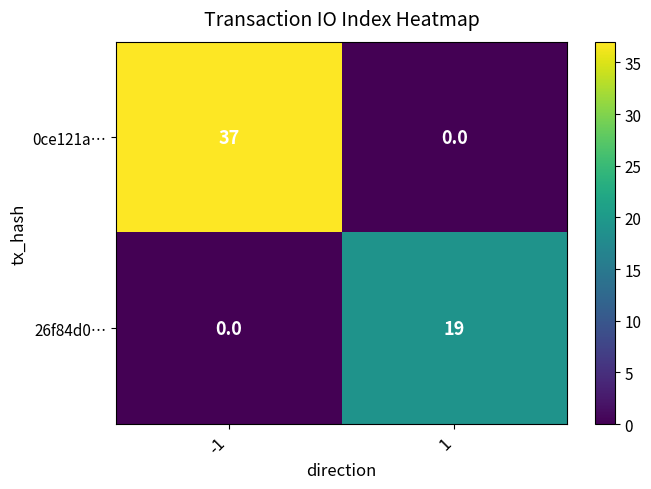

What is the sum of the 26f84d0… values at -1 and 1?

19